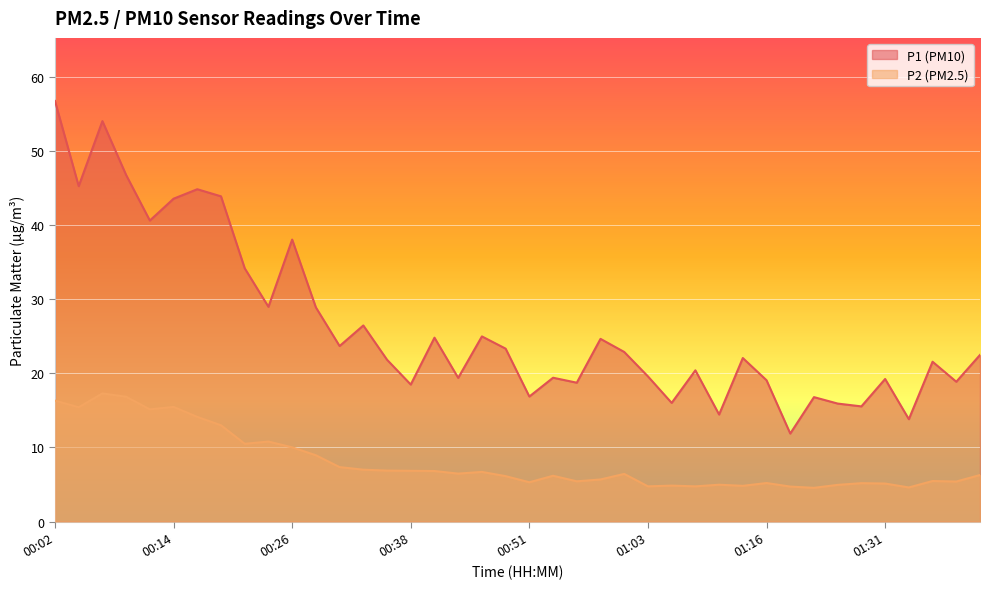

At which category is the sum across all series the highest?

00:02